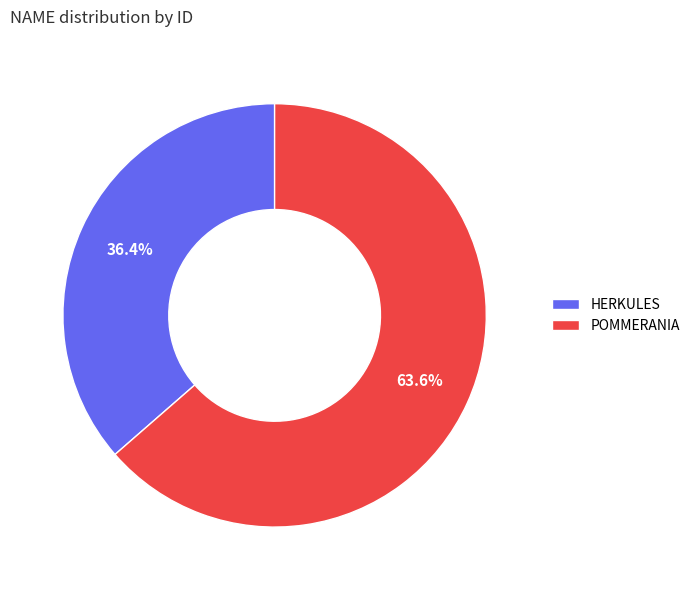

How many slices are in this pie chart?

2